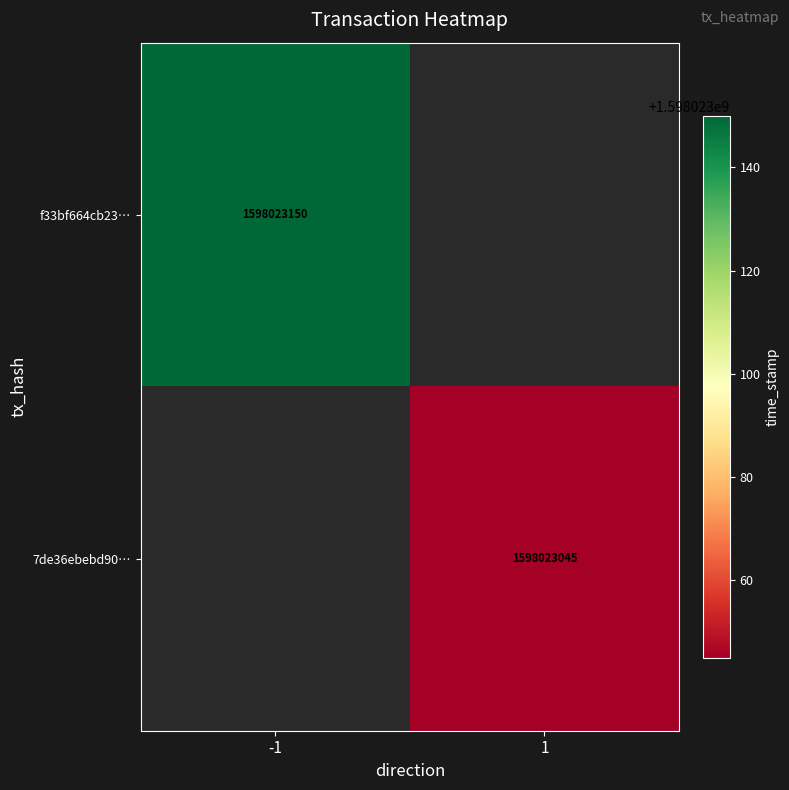

At how many categories does at least one series exceed 301235397?

2